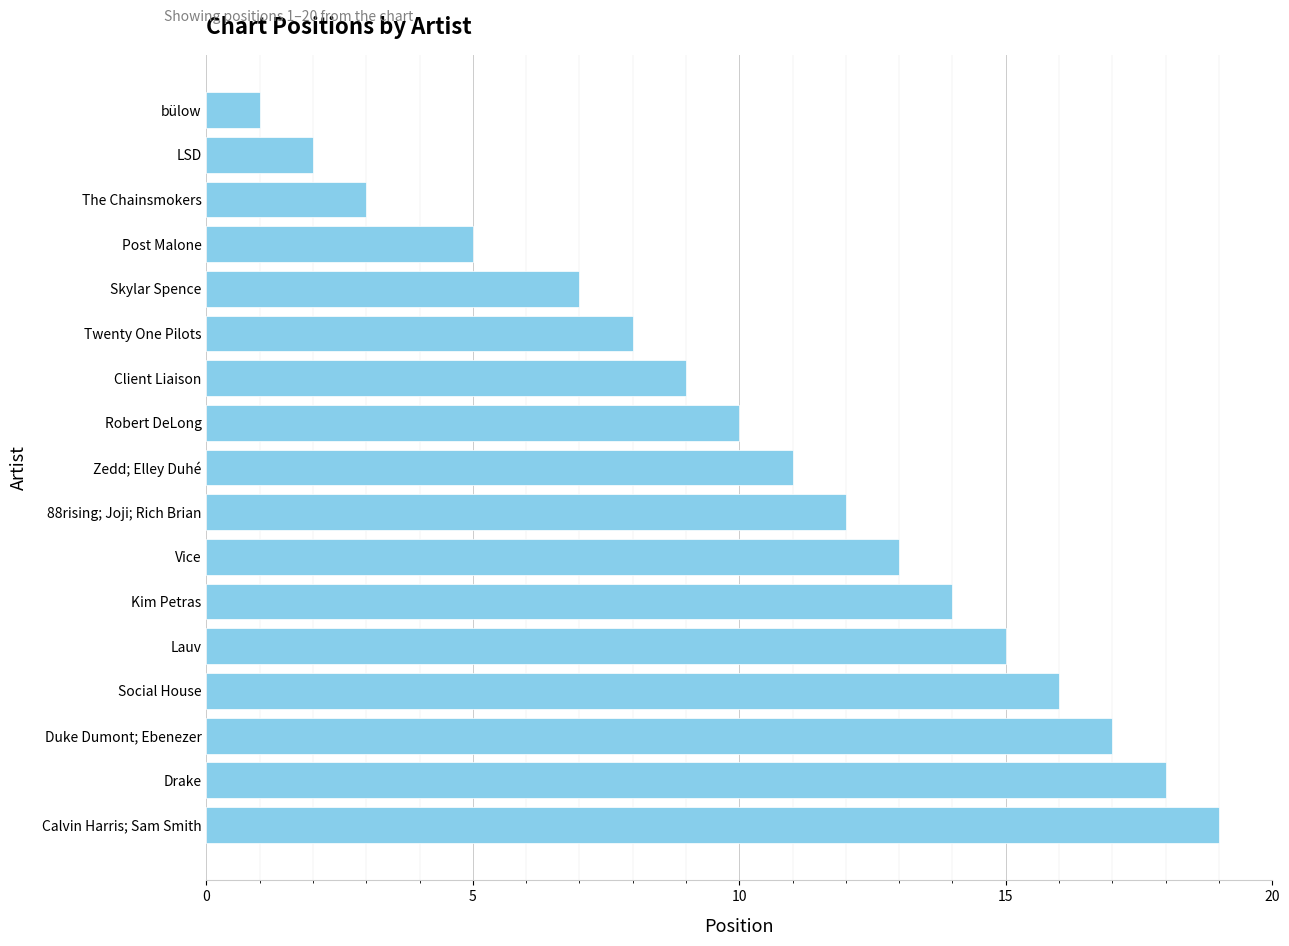

What is the average value?

11